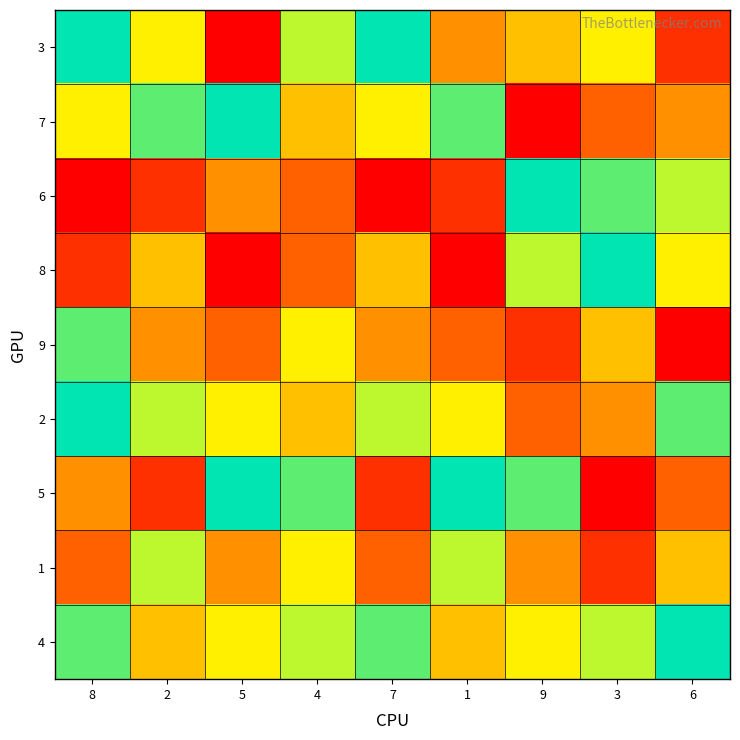

List the series in order of their peak value, lowest first.

1, 9, 3, 7, 6, 8, 2, 5, 4